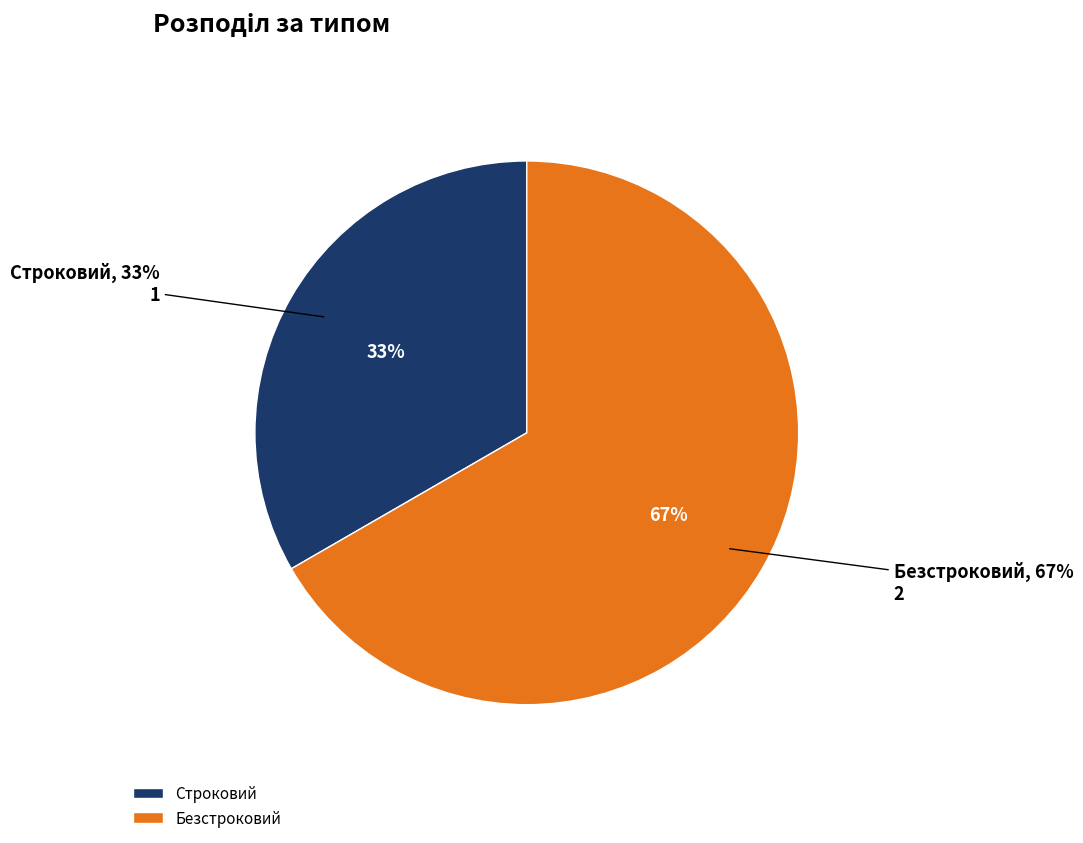

Which has a higher value, Безстроковий or Строковий?

Безстроковий